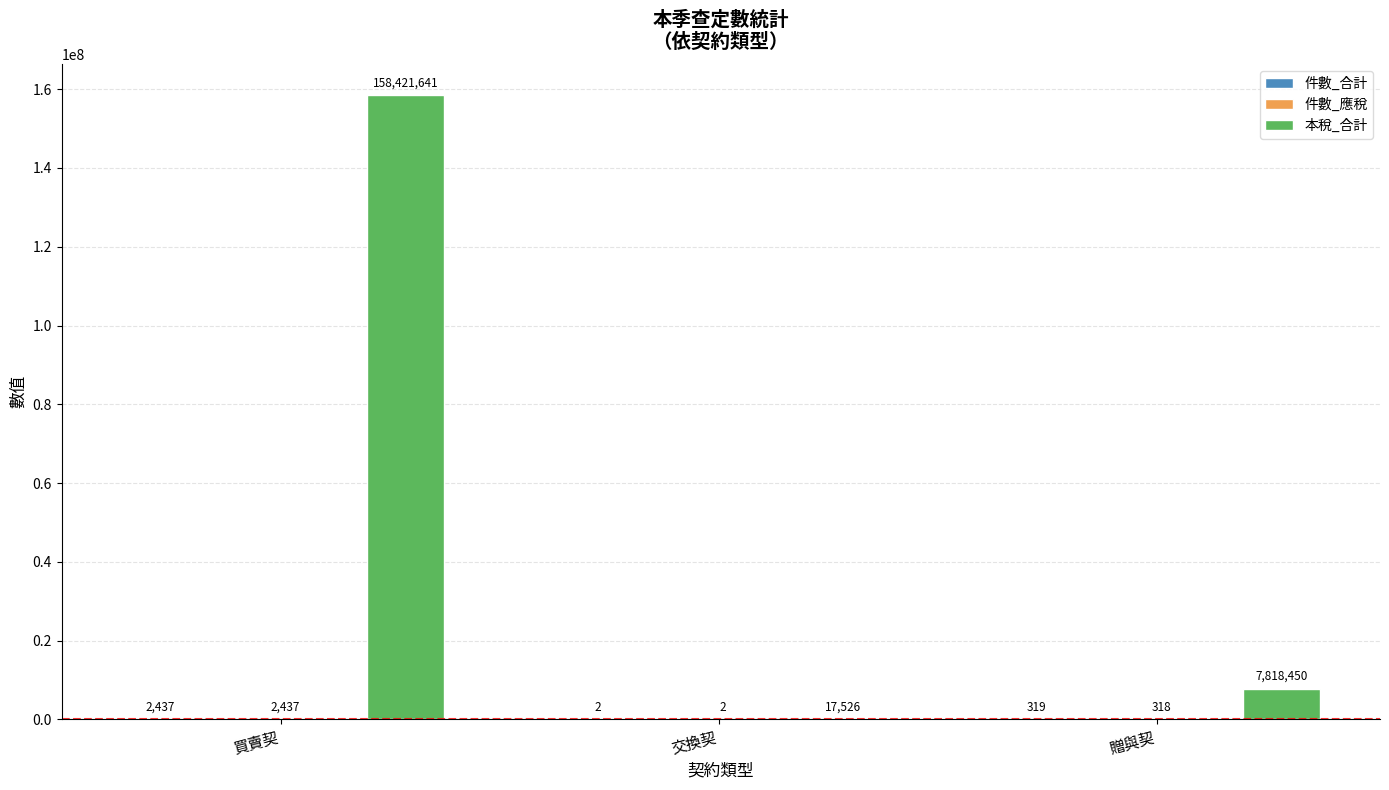

At which category does the chart reach its peak across all series?

買賣契